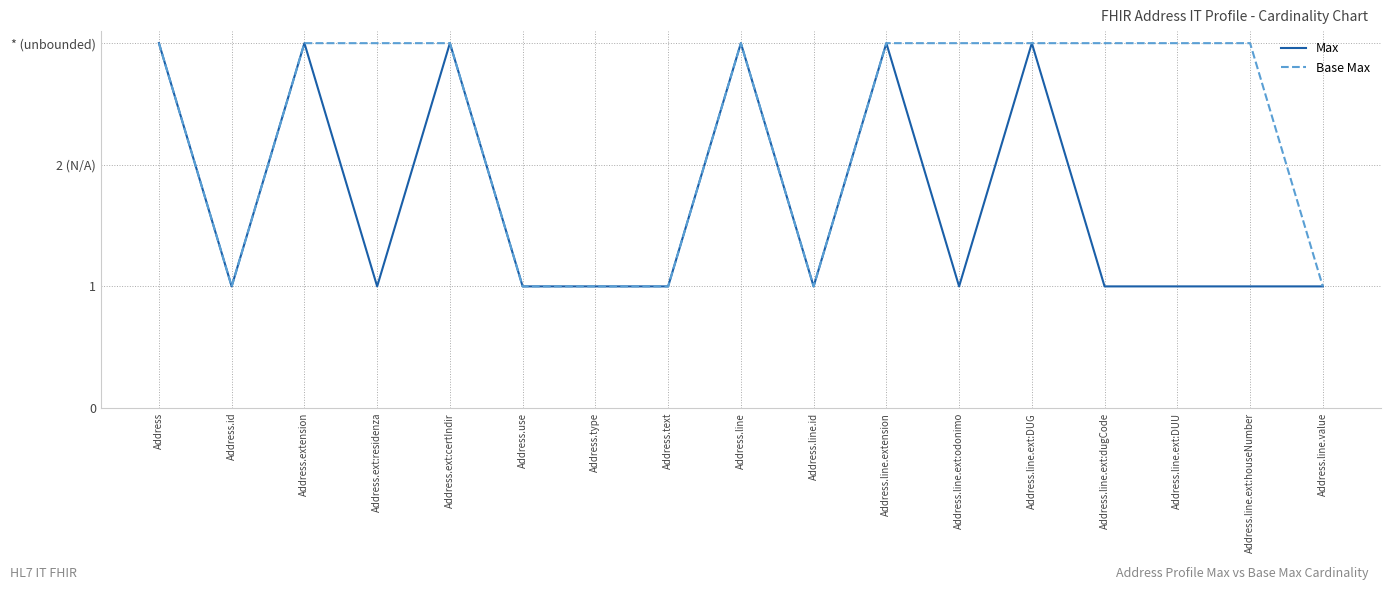

What is the maximum value shown in the chart?

3